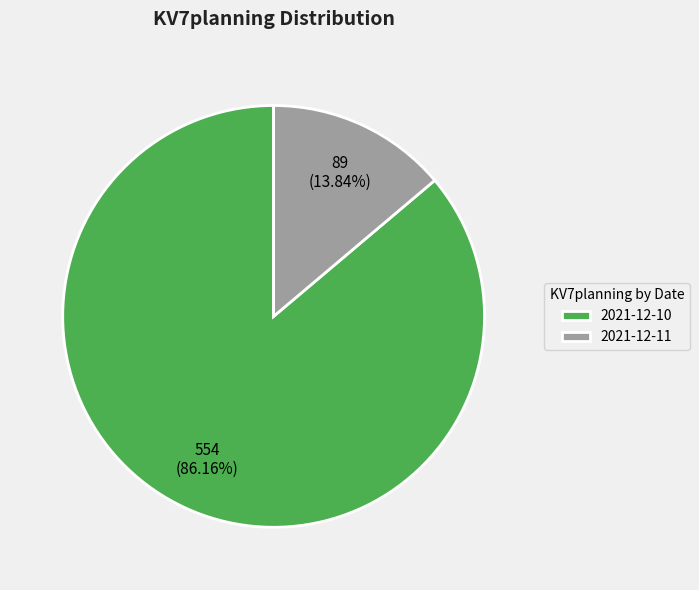

What percentage is the 2021-12-11 slice, to the nearest percent?

14%